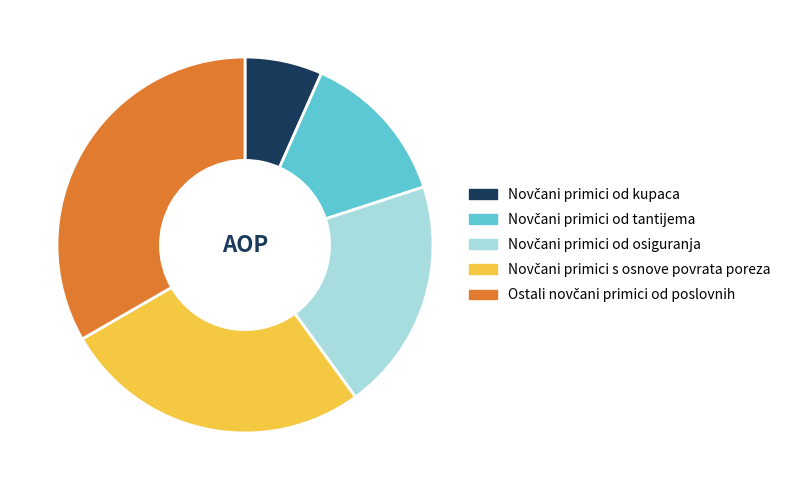

Does any single category account for the majority?

No